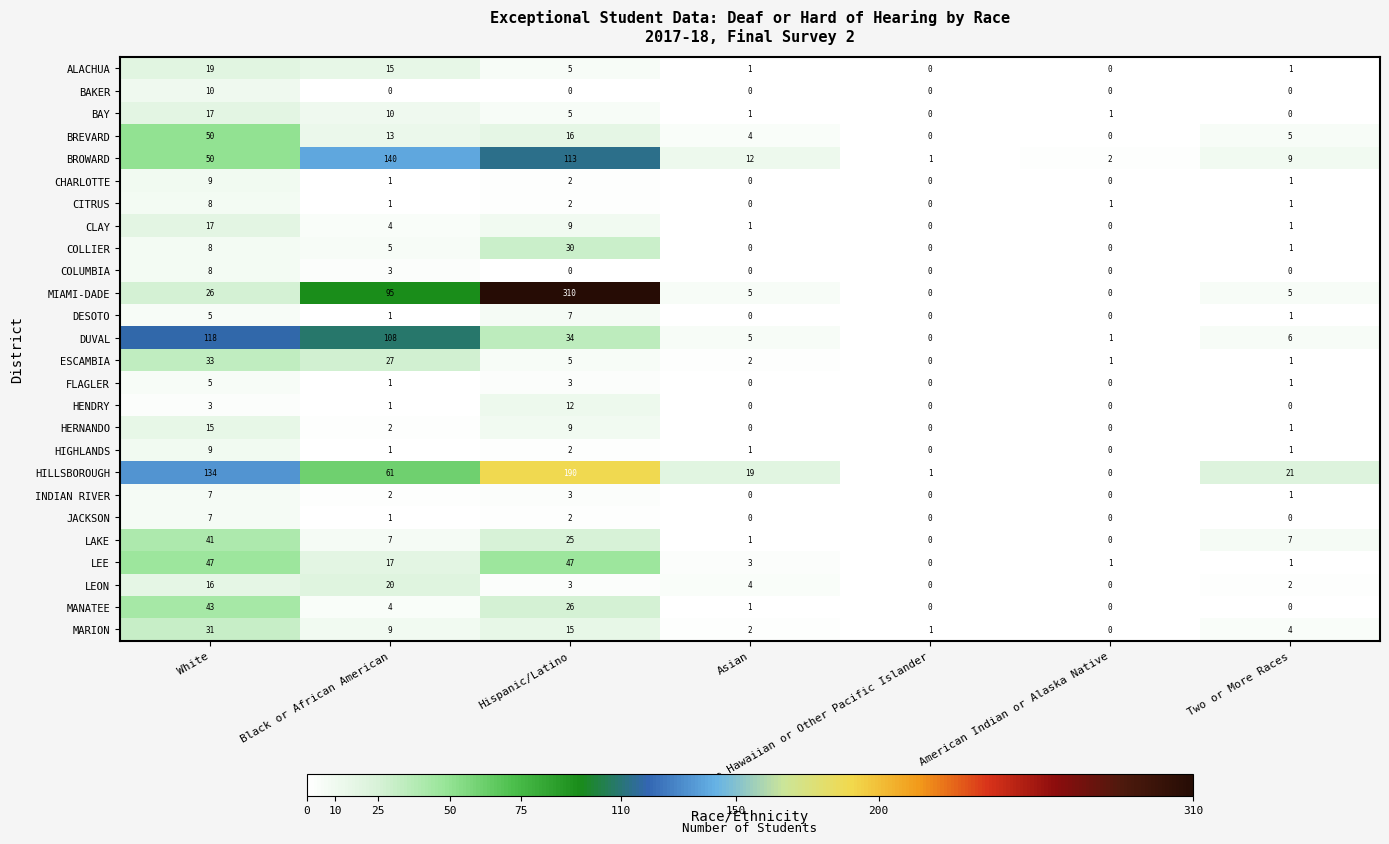

How many data points does each series have?

7